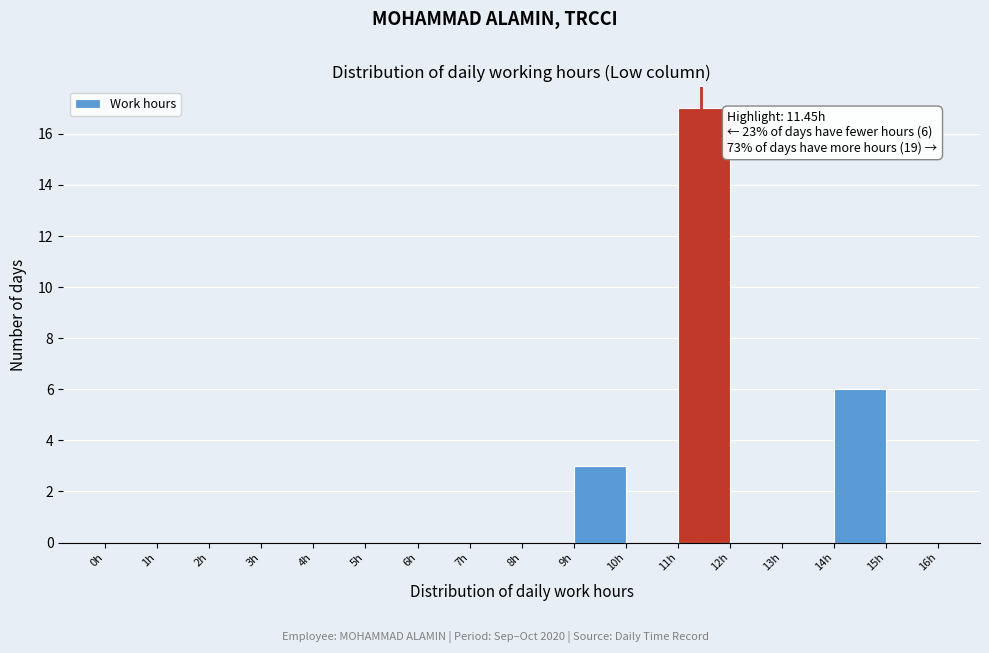

Over which range of the x-axis is the bar tallest?

11 to 12